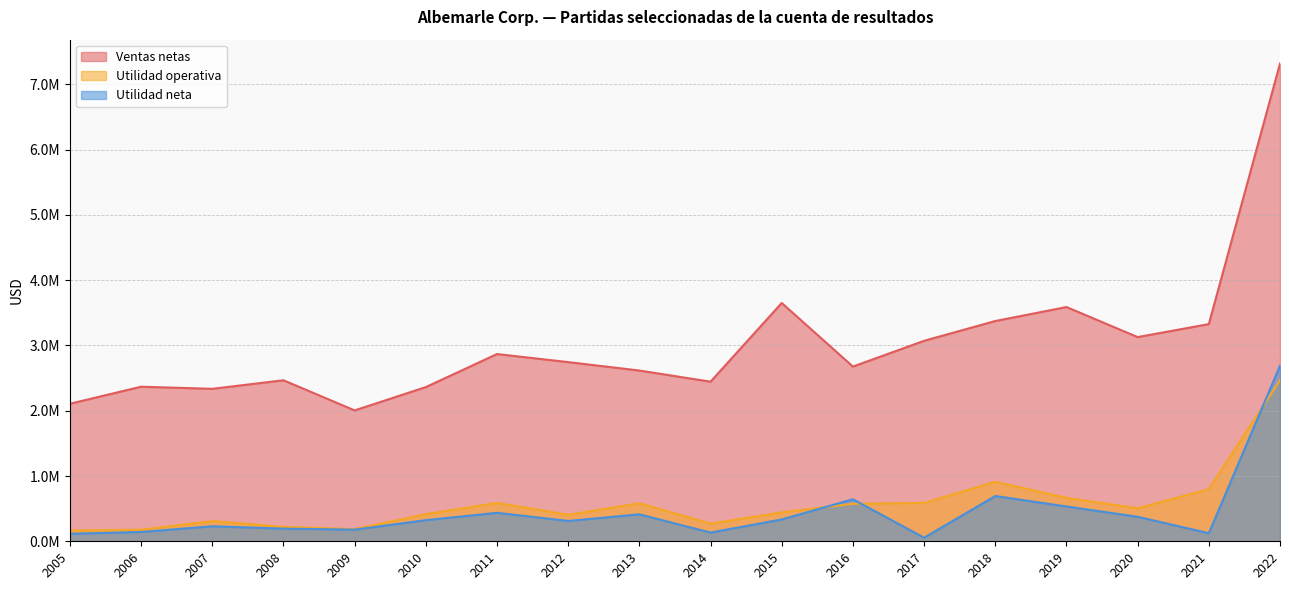

Between which two adjacent categories do Utilidad neta and Utilidad operativa first intersect?

2015 and 2016